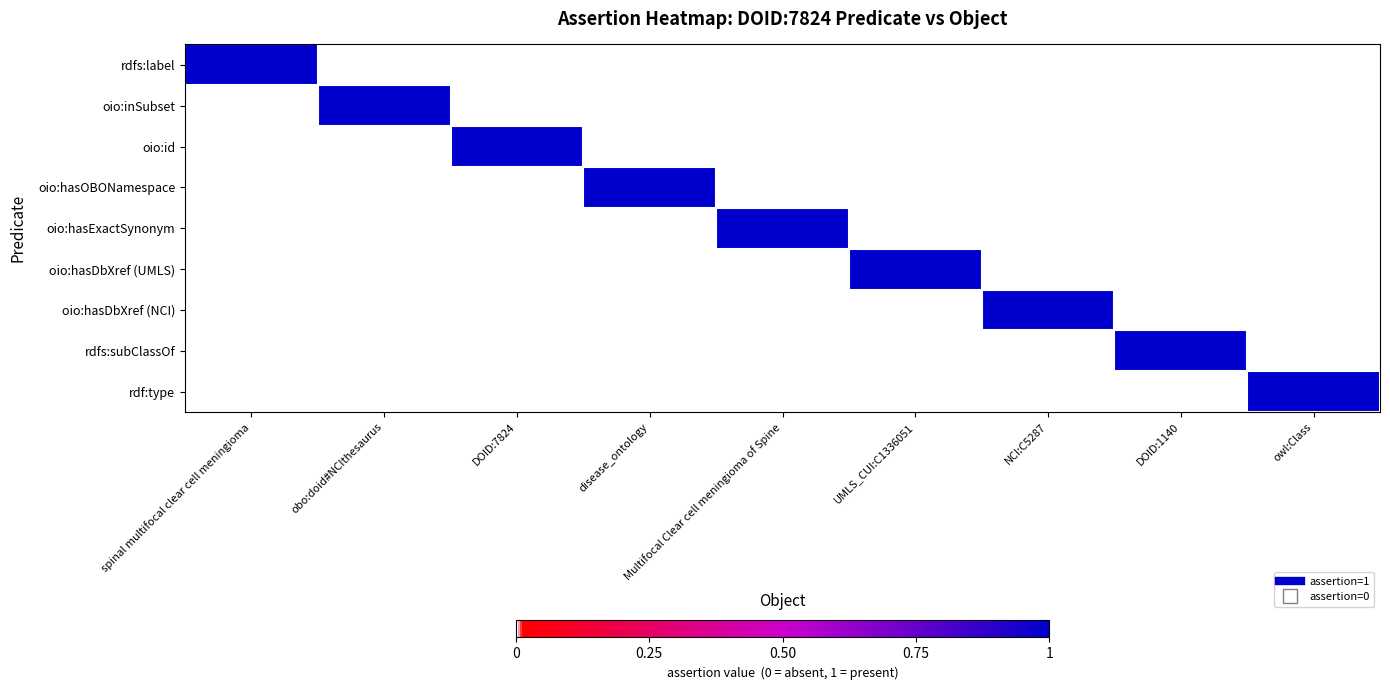

At how many categories does at least one series exceed 0?

9